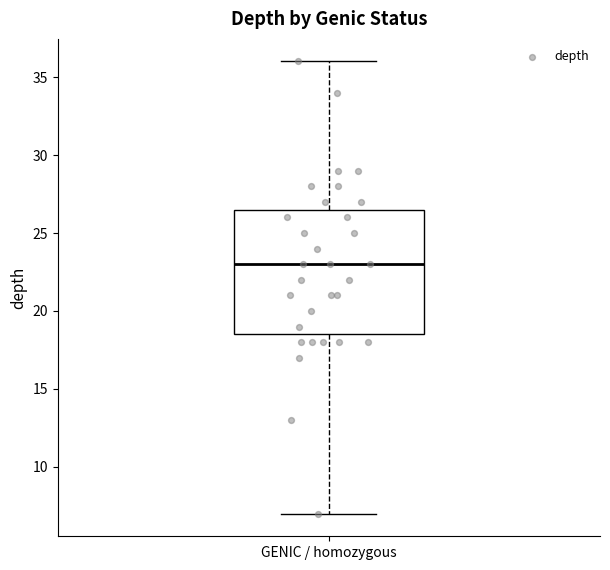

Transcribe this box plot: give where the median line is, the range the box spans, and where the two whiskers end, as read against the y-axis. The values are not printed on the chart, so give them approximately, as read against the axis.

median 23.0, box 18.5 to 26.5, whiskers 7.0 to 36.0